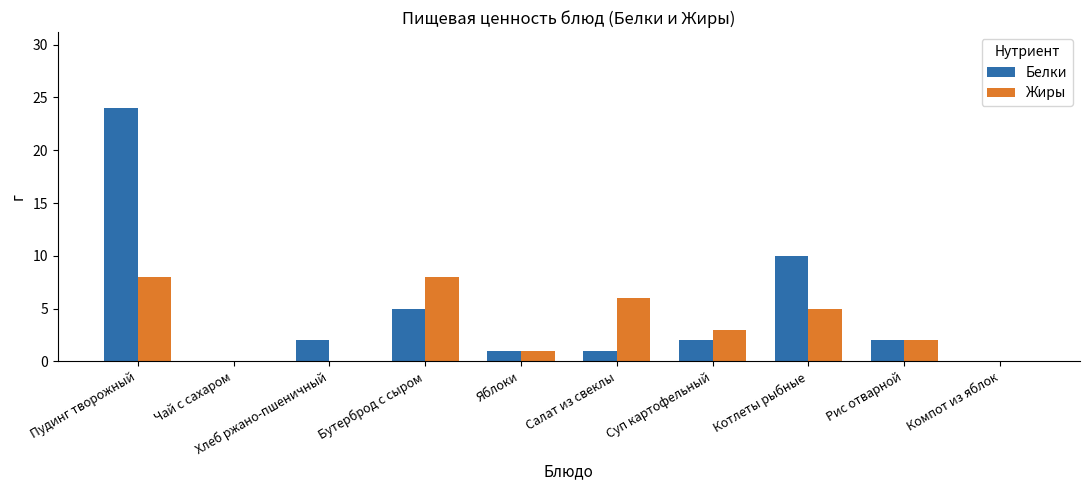

Which series changed the most between Пудинг творожный and Яблоки?

Белки